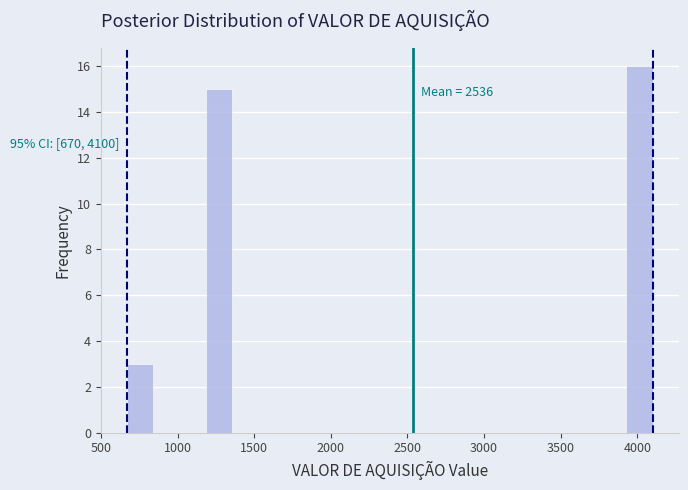

Around what value on the x-axis is the tallest bar? Give the approximate position of its centre, as read against the axis.

4000